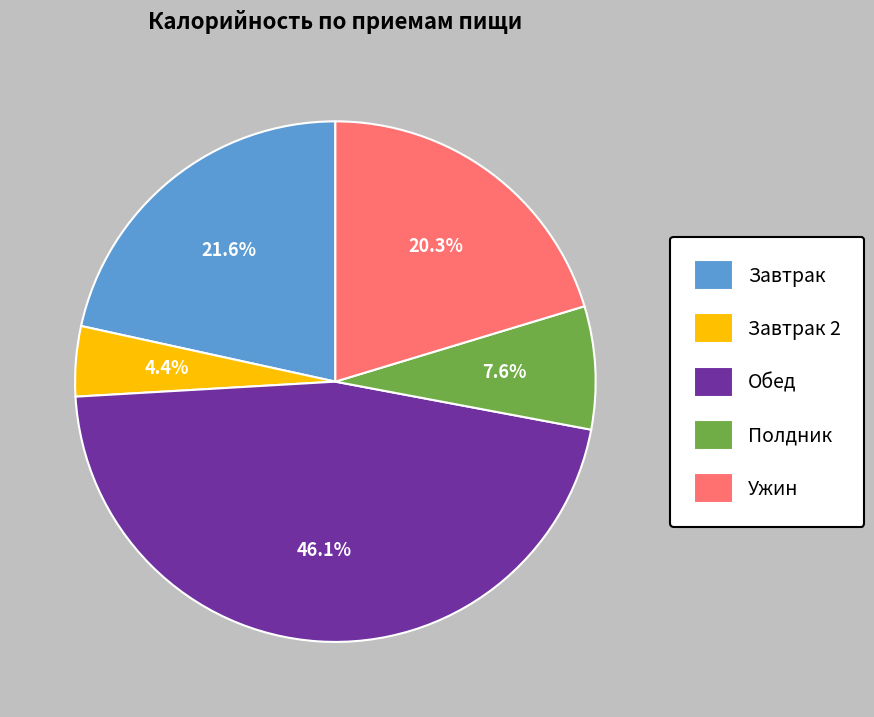

Does any single category account for the majority?

No